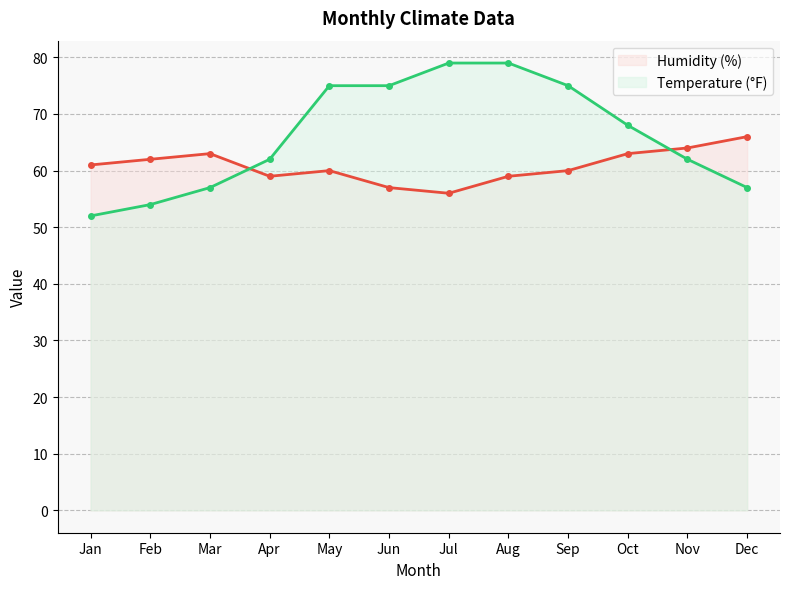

What is the spread (max minus min) of values at Feb?

8